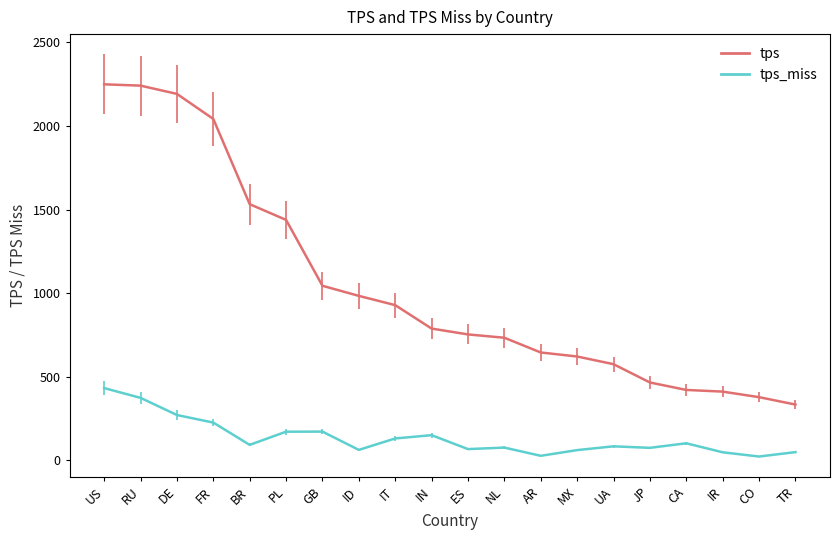

Which category has the highest value in the tps_miss series?

US